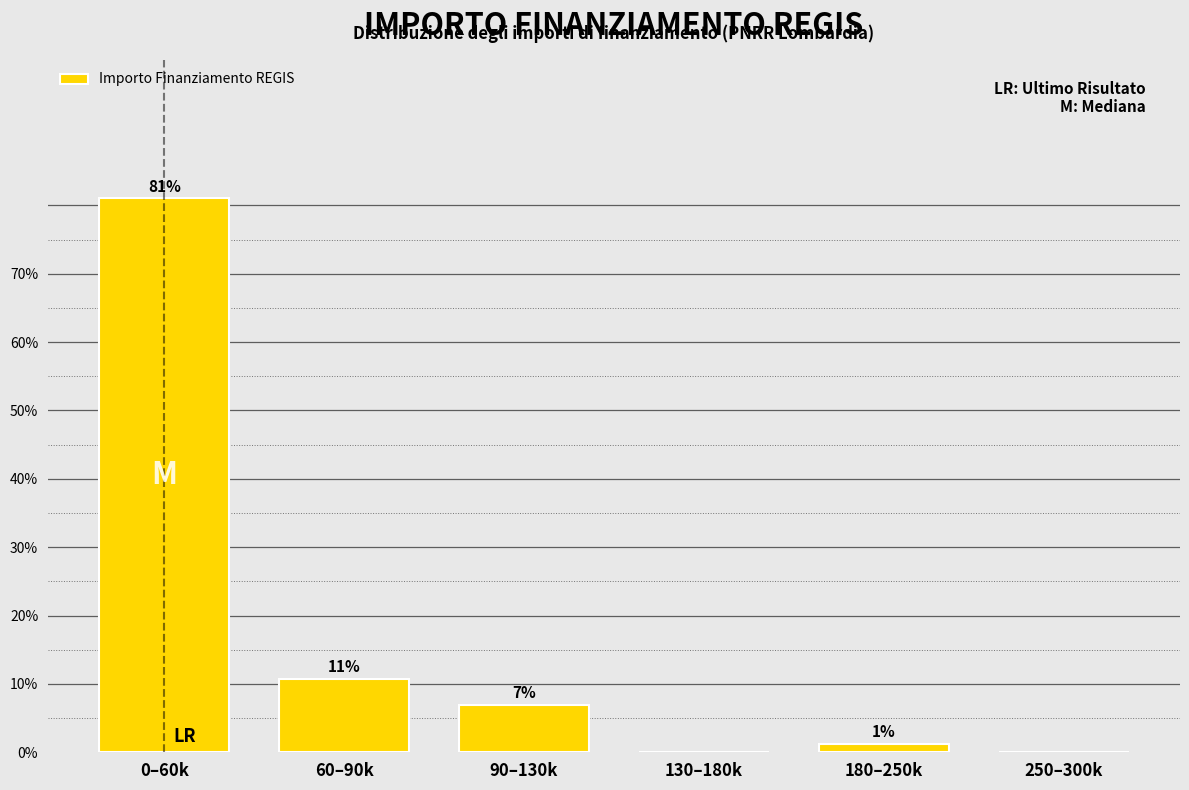

Which label corresponds to the largest value in the chart?

0–60k